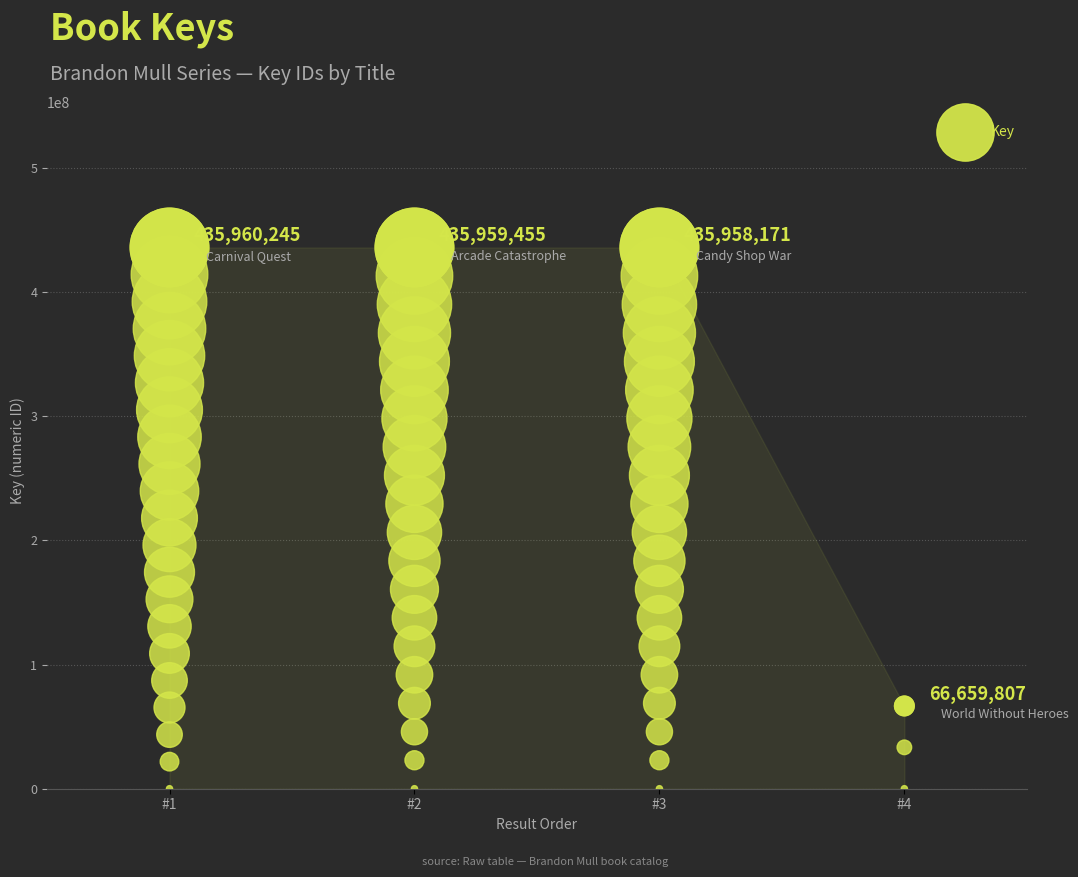

Between #1 and #4, which is larger?

#1